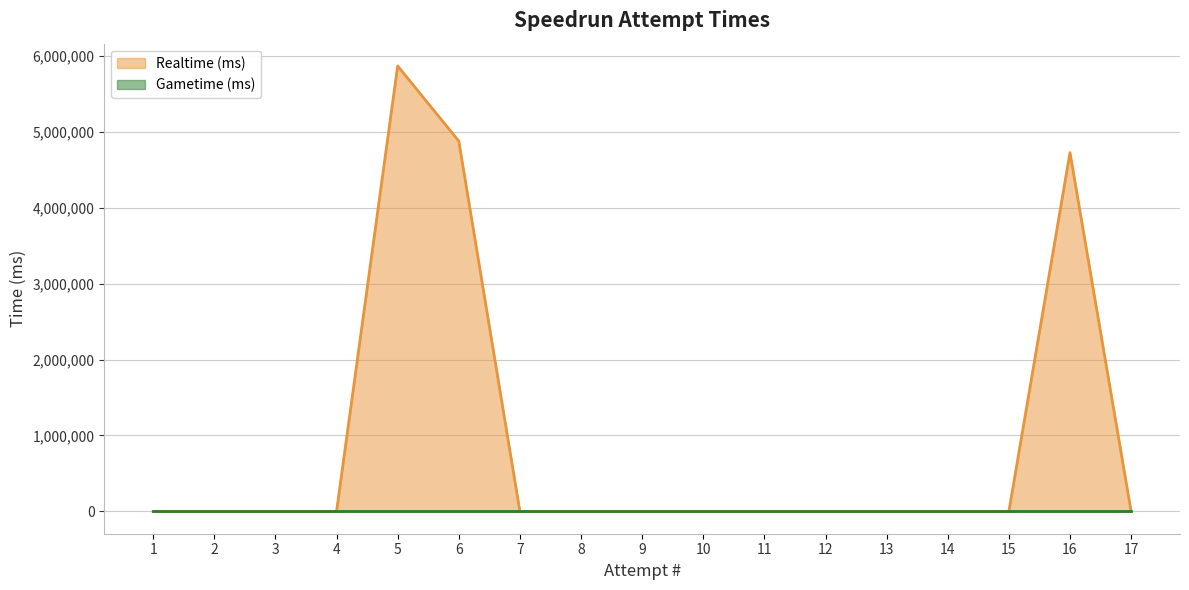

Does the chart display data point markers on the line(s)?

No